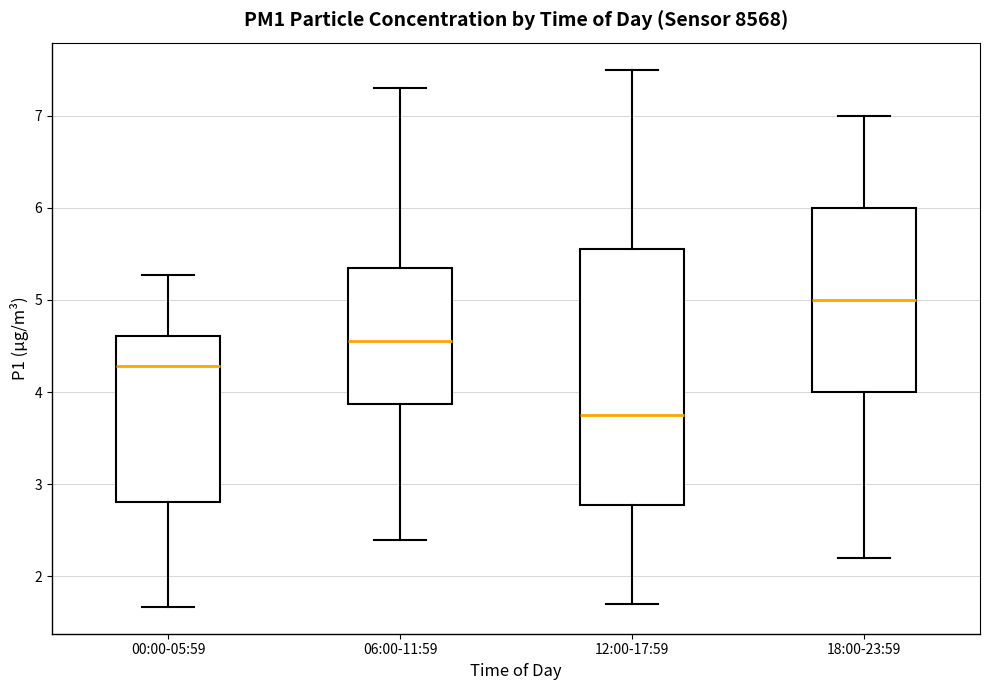

Which box's median line is the highest?

18:00-23:59